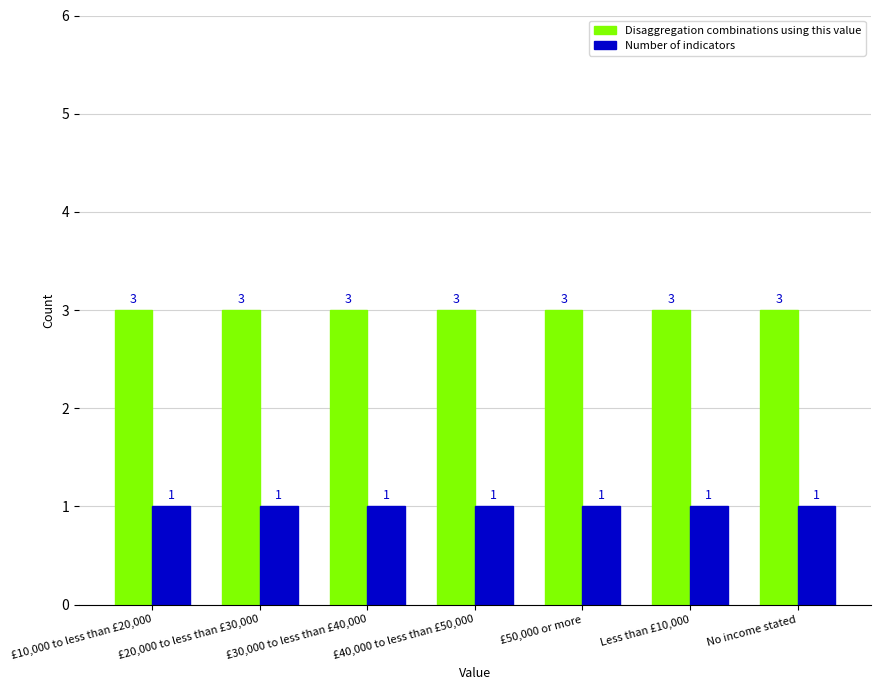

What is the average value of the Disaggregation combinations using this value series?

3